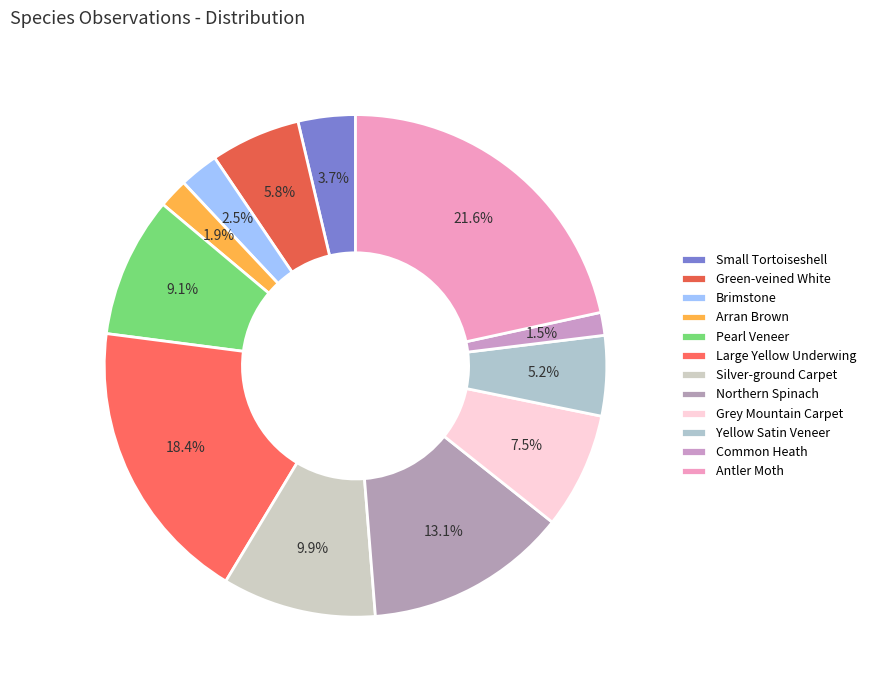

To the nearest percent, what is the difference between the Northern Spinach and Pearl Veneer slice percentages?

4%